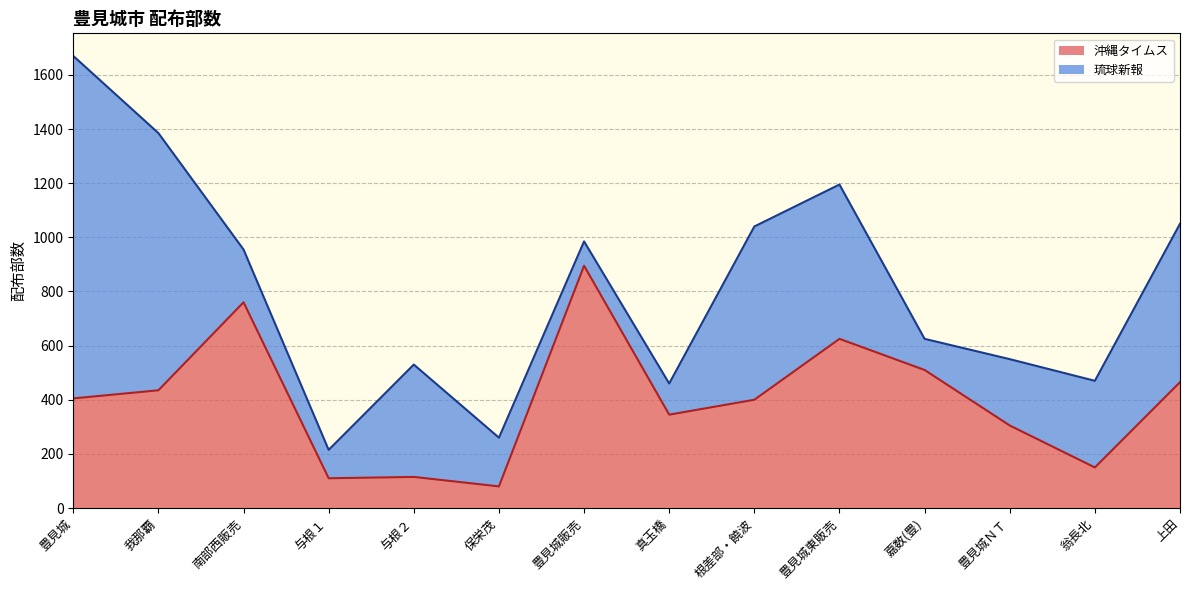

What position from the left is 根差部・饒波?

9